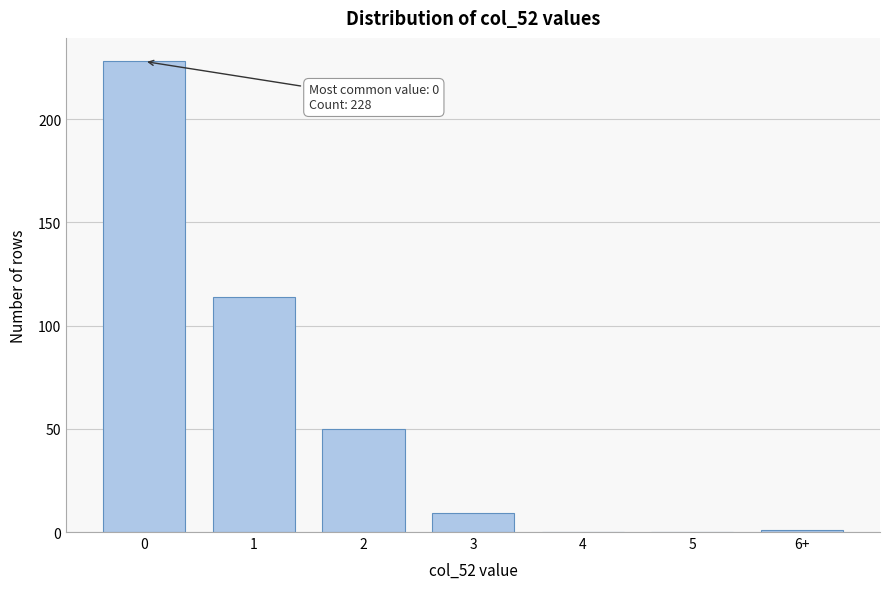

Reading left to right, list all the values displayed in this chart.

0=228	1=114	2=50	3=9	4=0	5=0	6+=1